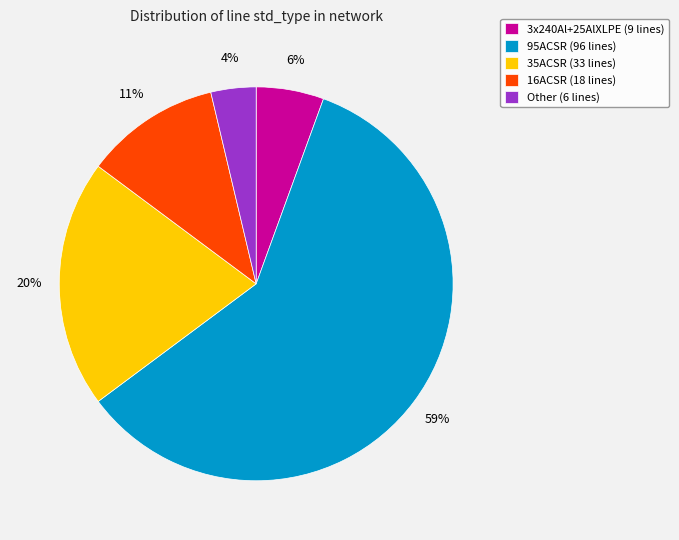

Combined, do 35ACSR and Other account for over 50%?

No